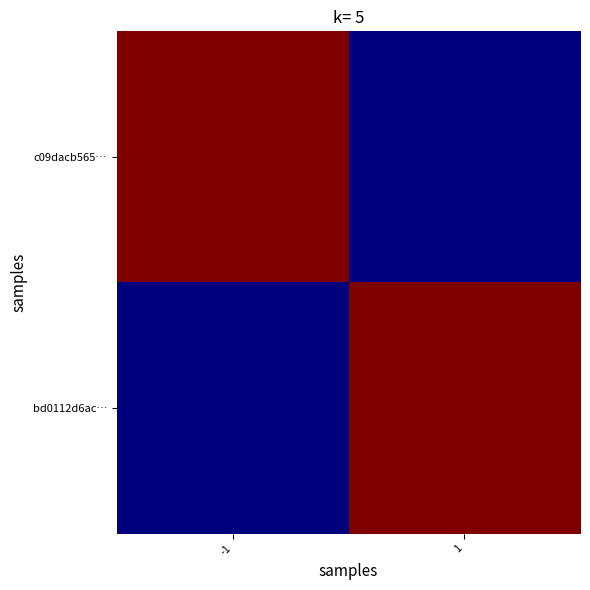

Which series has the largest range (max minus min)?

c09dacb565…